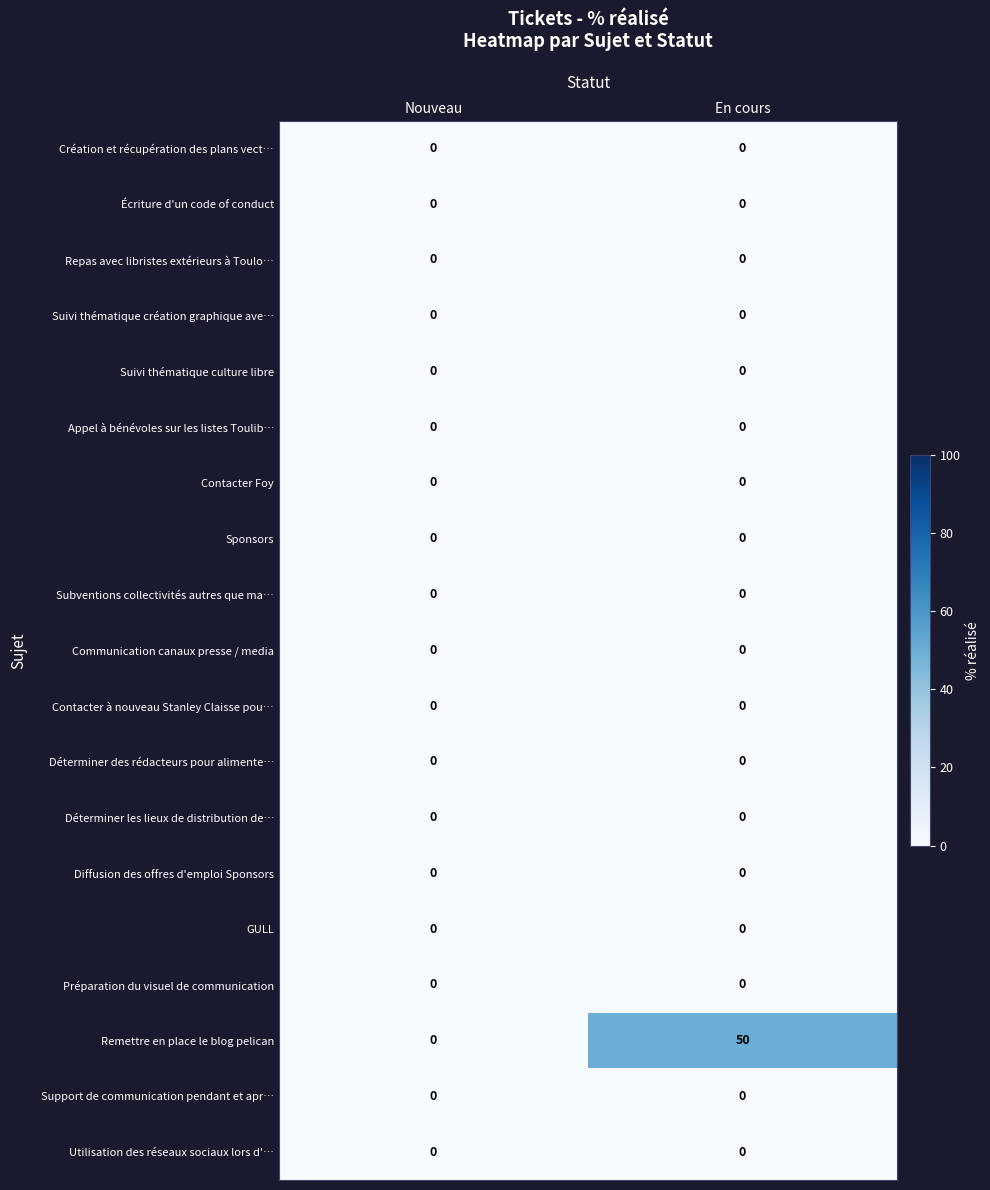

The value of GULL at En cours is 0. True or false?

True